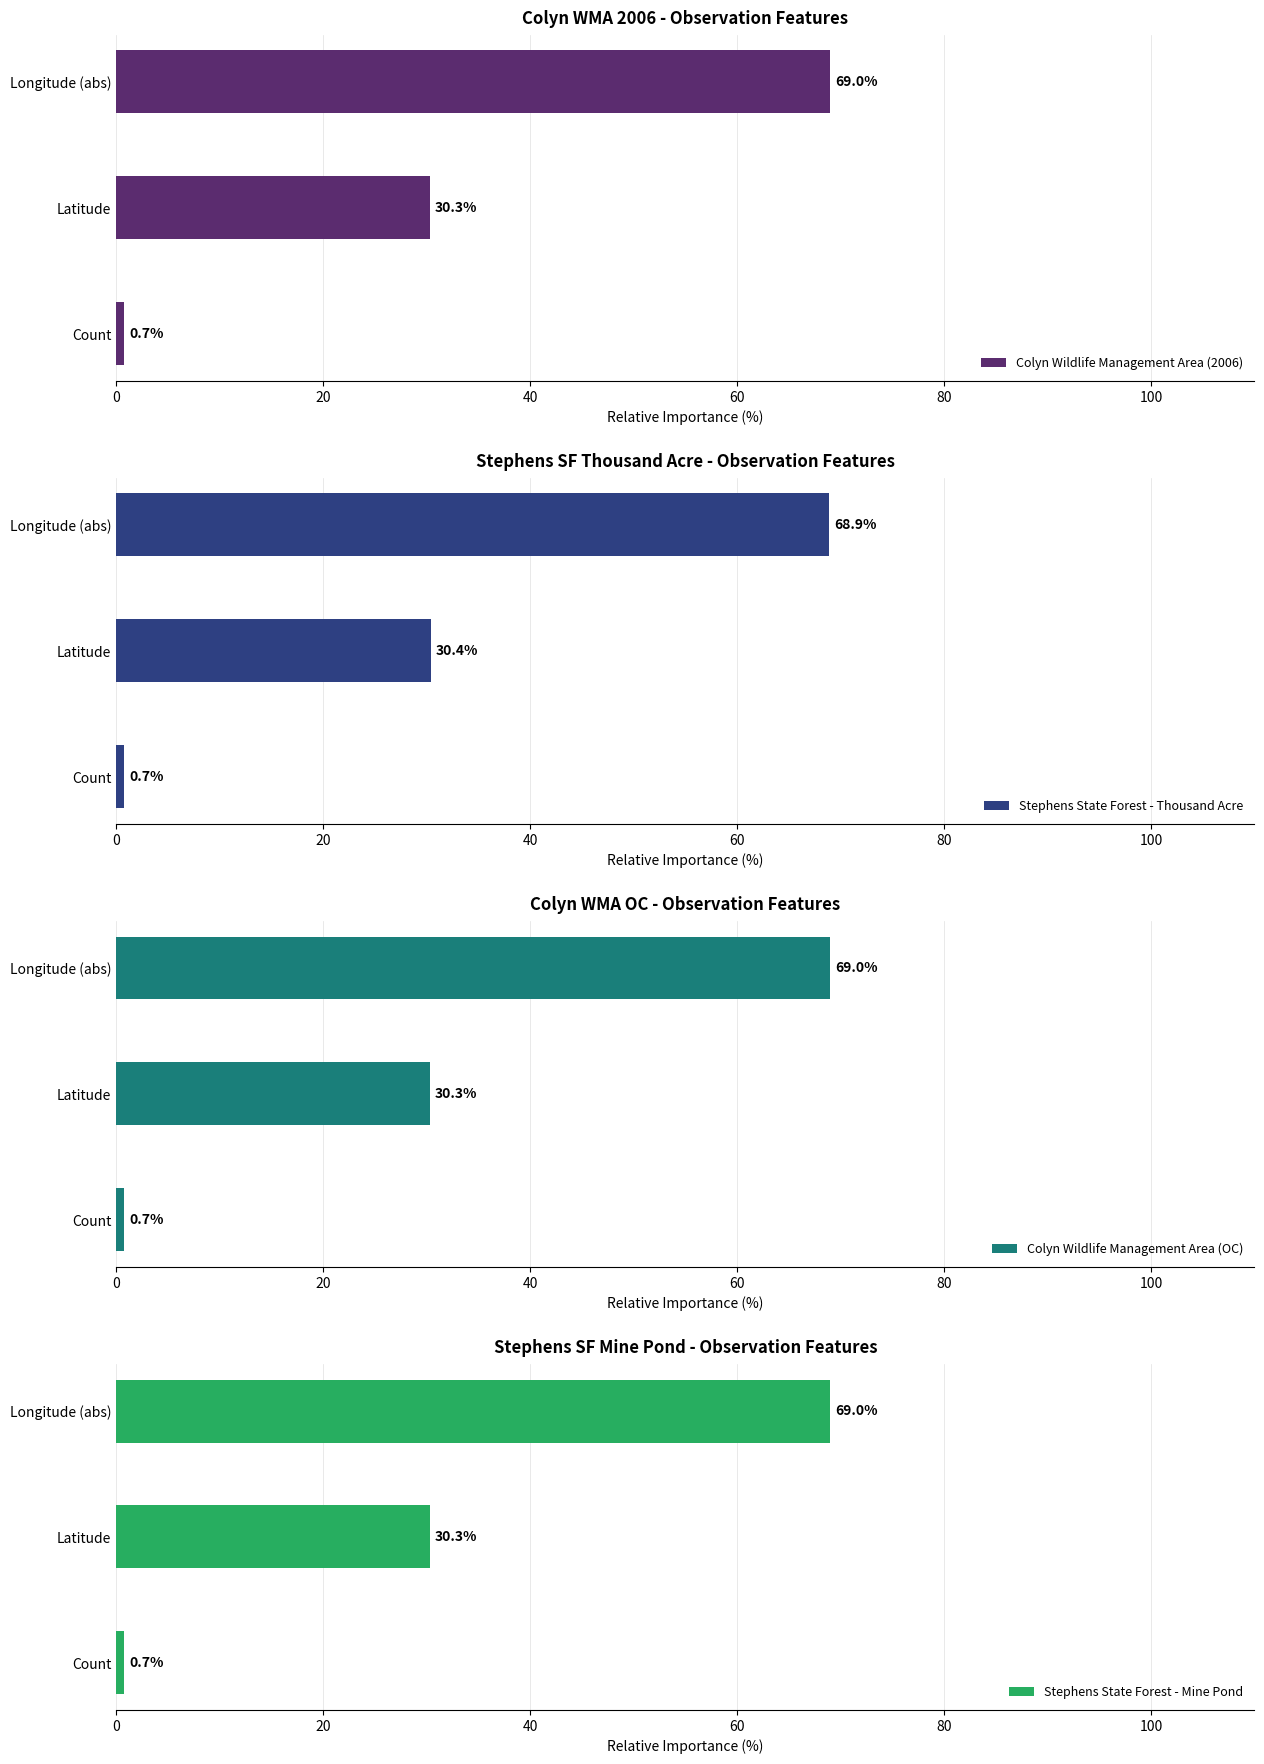

List the labels in order of Colyn Wildlife Management Area (2006) value, smallest first.

Count, Latitude, Longitude (abs)